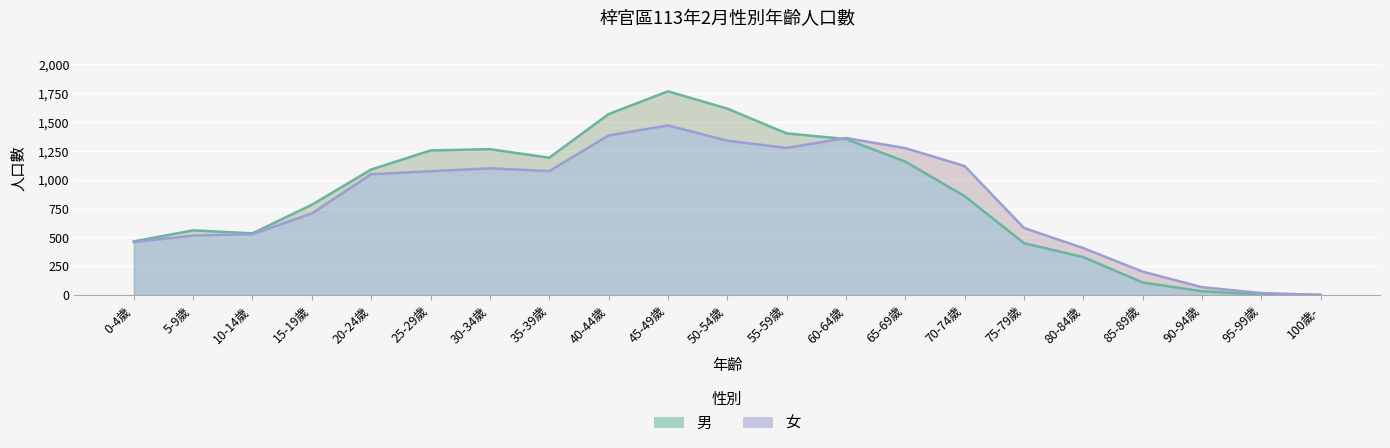

At how many categories does at least one series exceed 1454?

3